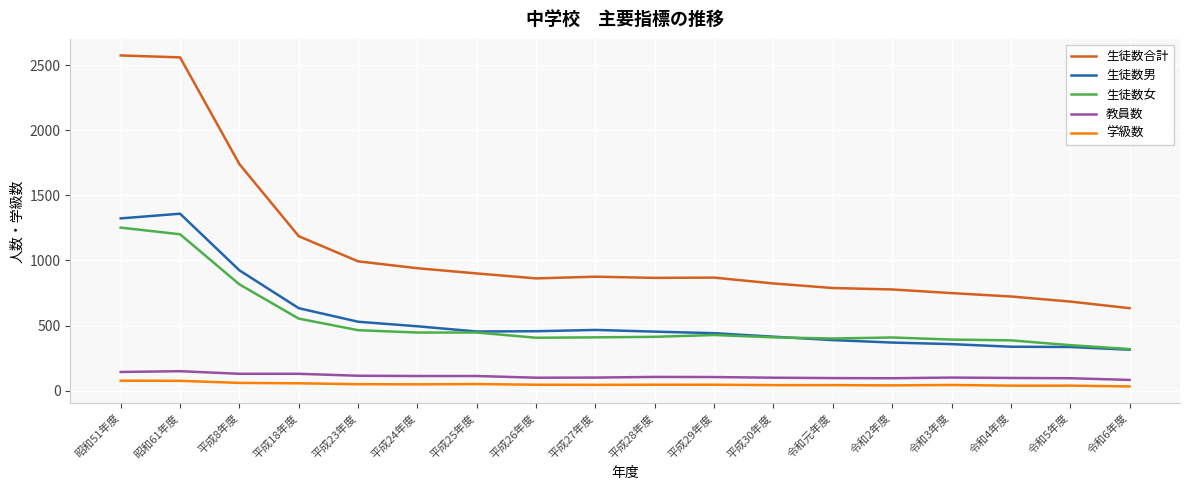

What is the average value of the 生徒数男 series?

558